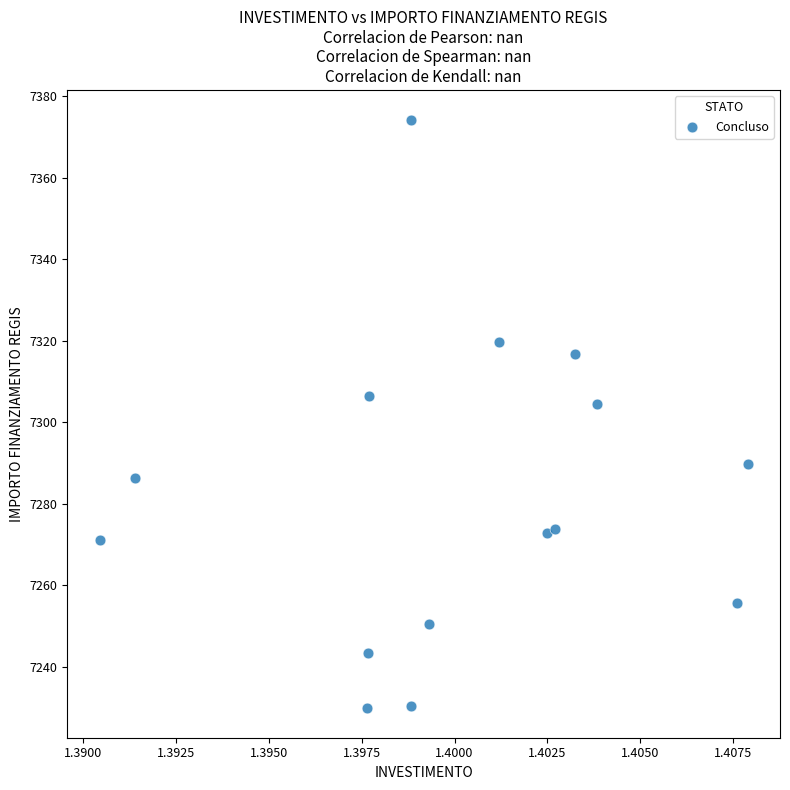

What is the range of Y values (max minus min)?

144.5